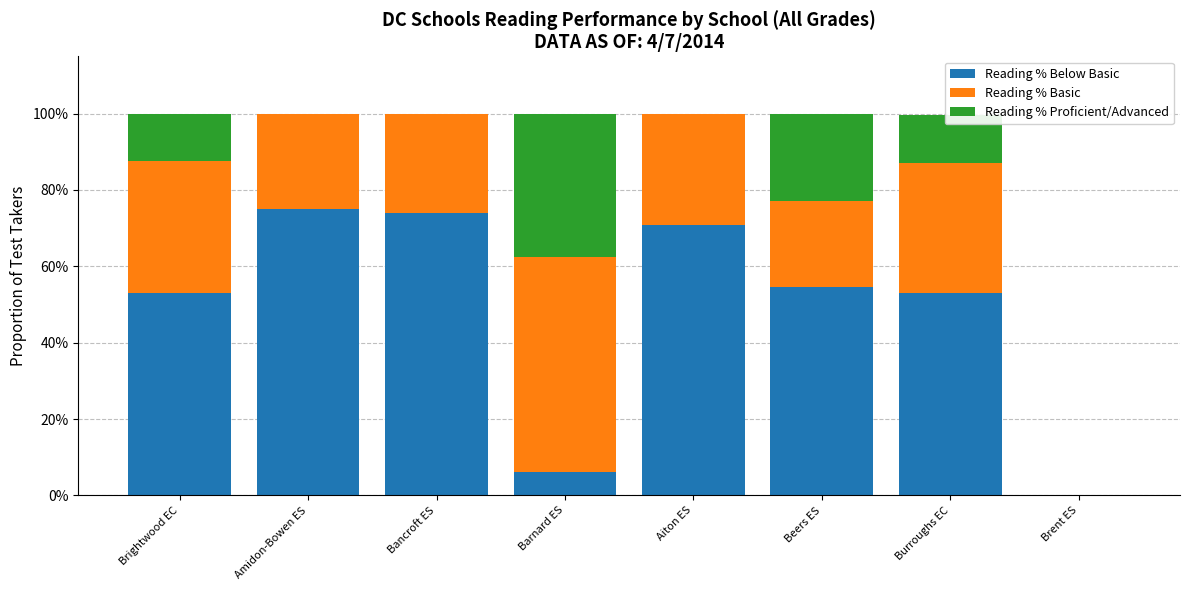

What position from the right is Beers ES?

3